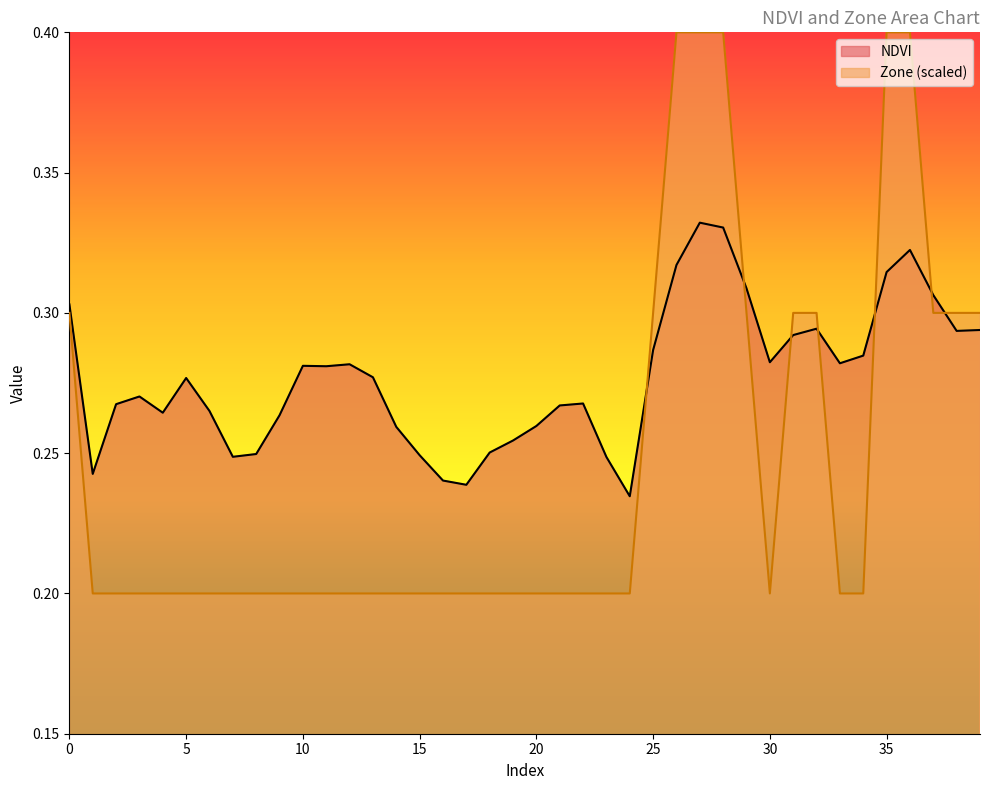

Which label corresponds to the smallest value in the chart?

1